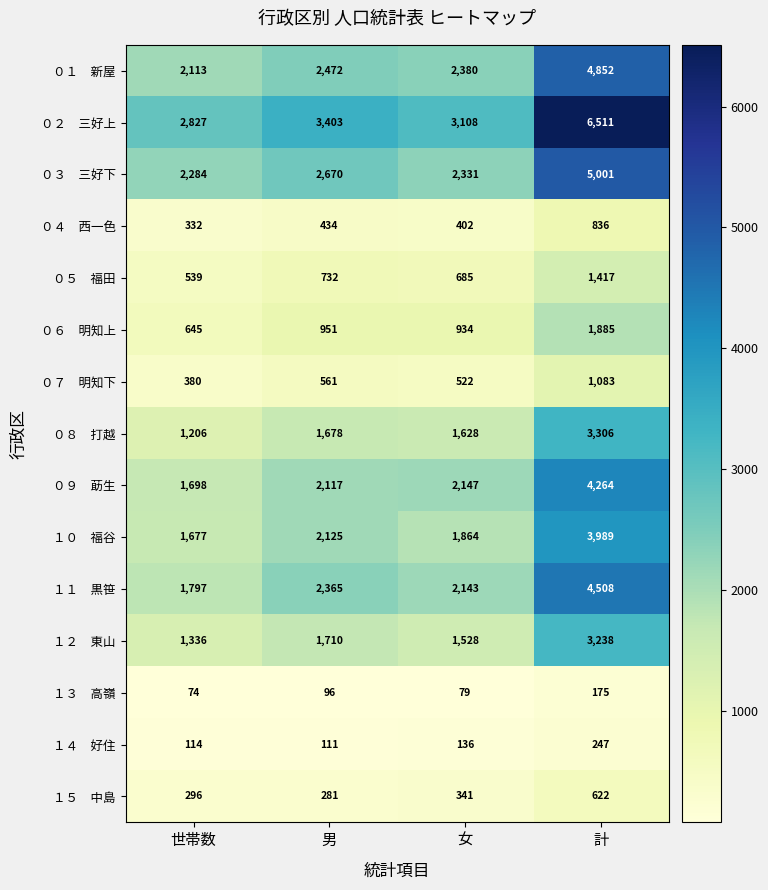

What is the difference between the highest and lowest values at 女?

3029